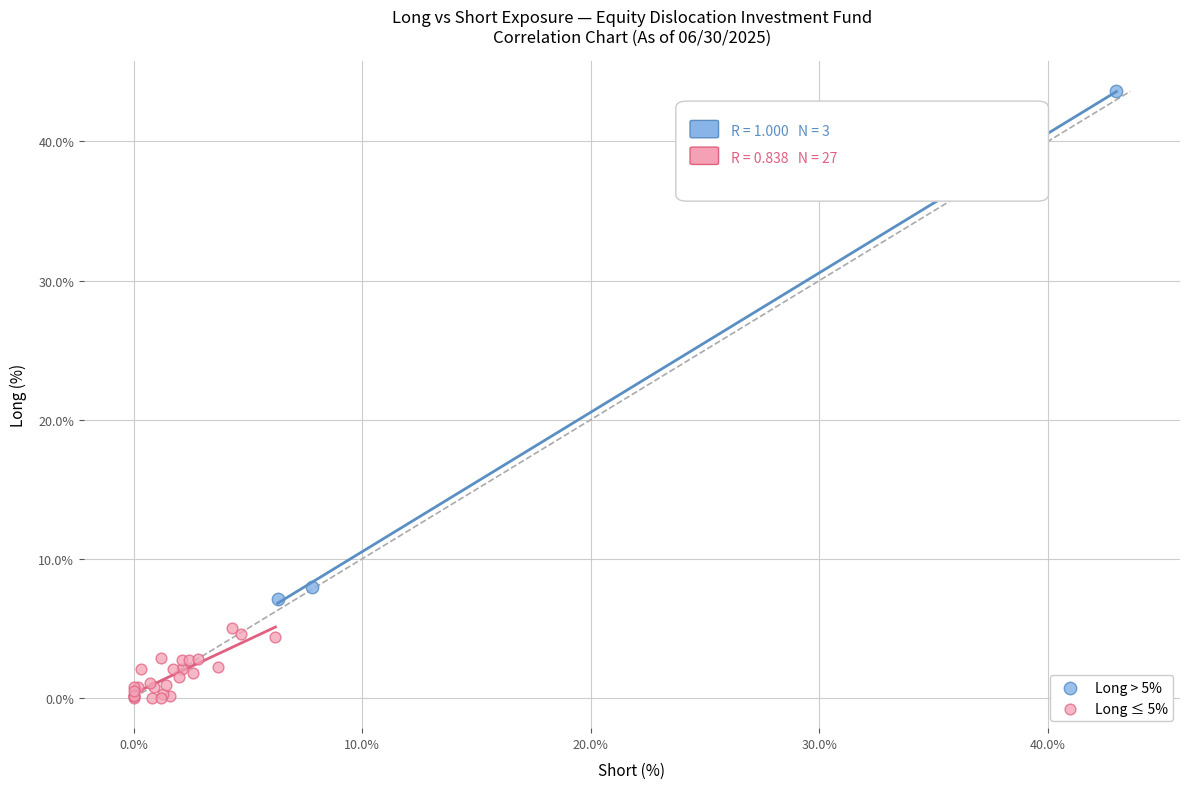

Which series has the largest Y range (max minus min)?

Long > 5%